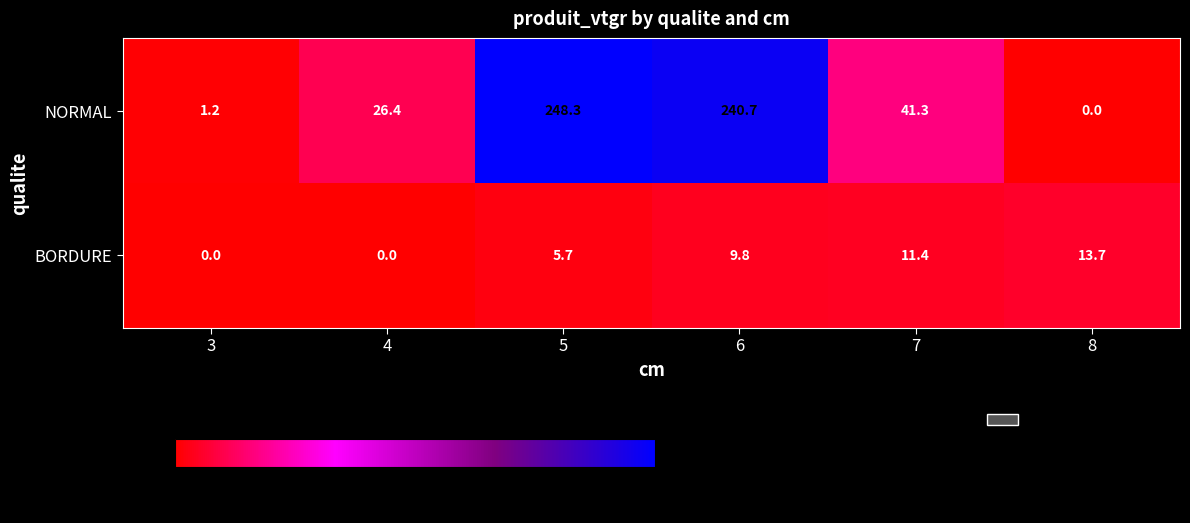

What is the sum of all NORMAL values?

557.9